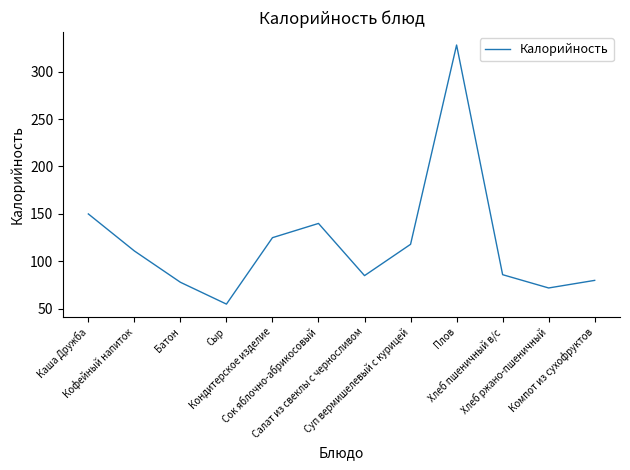

Which category has the lowest value across all series?

Сыр